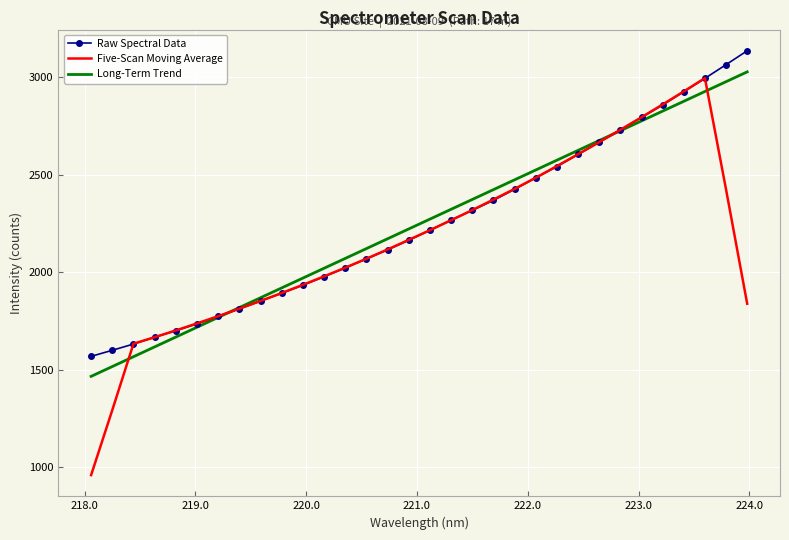

Which series has the widest spread of values?

Five-Scan Moving Average